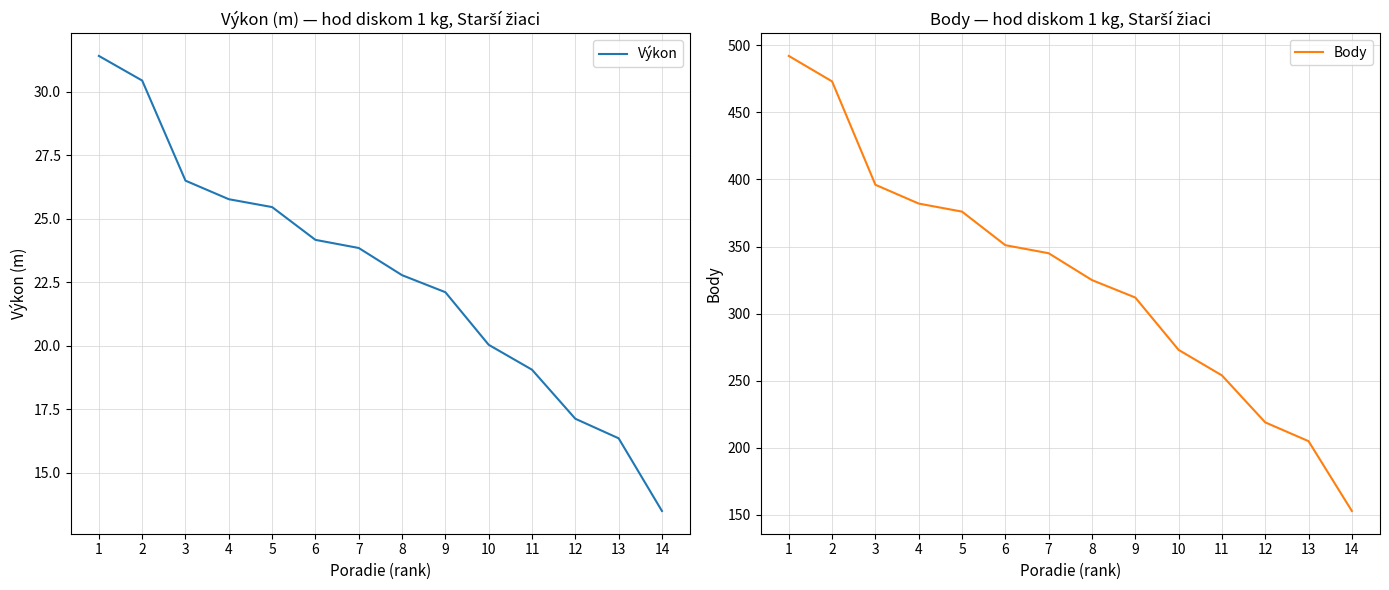

Reading left to right, extract all data points from this chart.

Výkon: 31.4	30.4	26.5	25.8	25.5	24.2	23.9	22.8	22.1	20.0	19.1	17.1	16.4	13.5
Body: 492.0	473.0	396.0	382.0	376.0	351.0	345.0	325.0	312.0	273.0	254.0	219.0	205.0	153.0